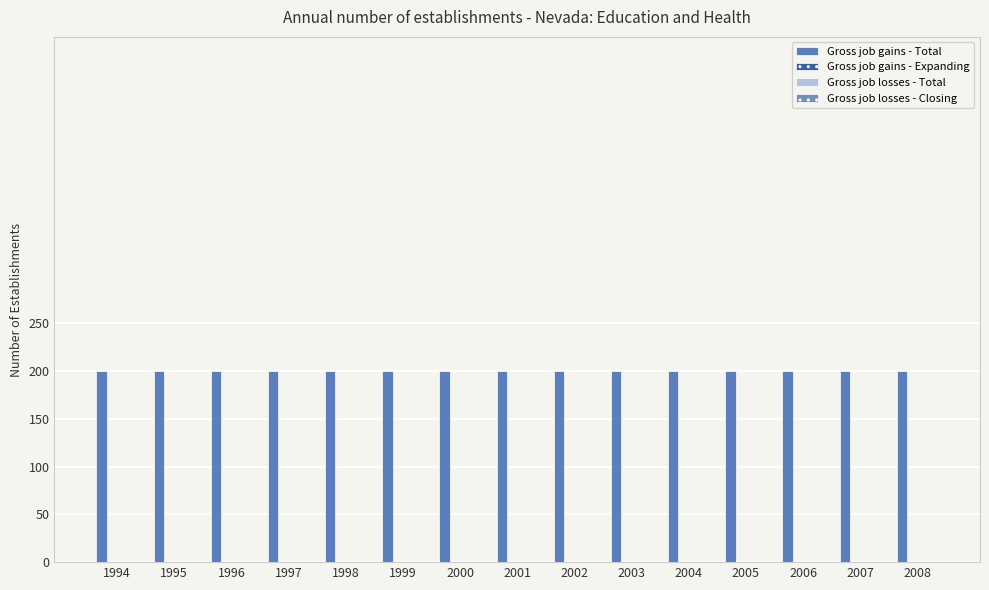

Reading left to right, what are all the values shown in this chart?

Gross job gains - Total: 1994=200	1995=200	1996=200	1997=200	1998=200	1999=200	2000=200	2001=200	2002=200	2003=200	2004=200	2005=200	2006=200	2007=200	2008=200
Gross job gains - Expanding: 1994=0	1995=0	1996=0	1997=0	1998=0	1999=0	2000=0	2001=0	2002=0	2003=0	2004=0	2005=0	2006=0	2007=0	2008=0
Gross job losses - Total: 1994=0	1995=0	1996=0	1997=0	1998=0	1999=0	2000=0	2001=0	2002=0	2003=0	2004=0	2005=0	2006=0	2007=0	2008=0
Gross job losses - Closing: 1994=0	1995=0	1996=0	1997=0	1998=0	1999=0	2000=0	2001=0	2002=0	2003=0	2004=0	2005=0	2006=0	2007=0	2008=0